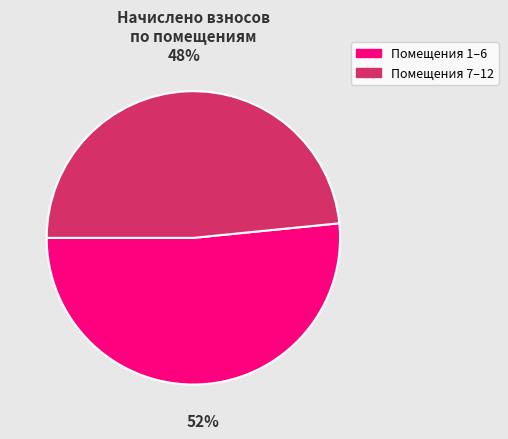

Count the number of slices in the pie.

2